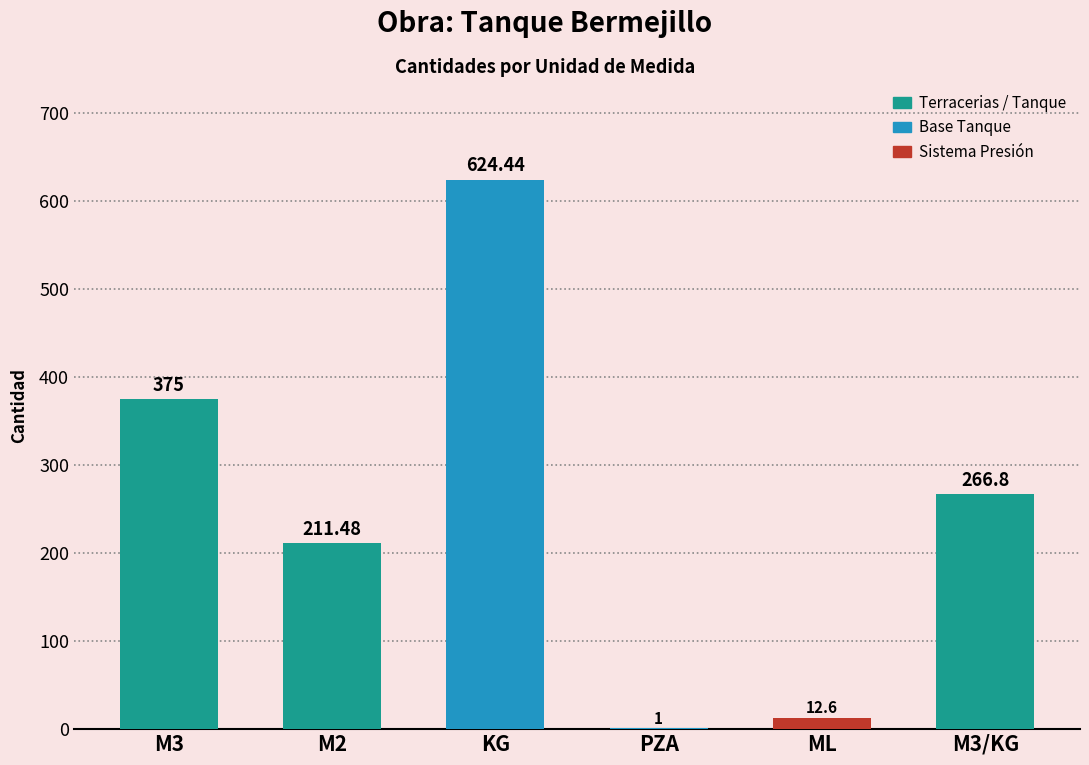

Between M2 and M3/KG, which is larger?

M3/KG